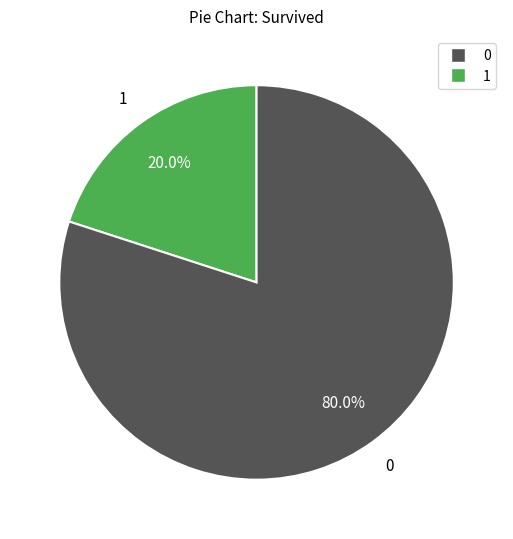

Rank the categories by value from lowest to highest.

1, 0